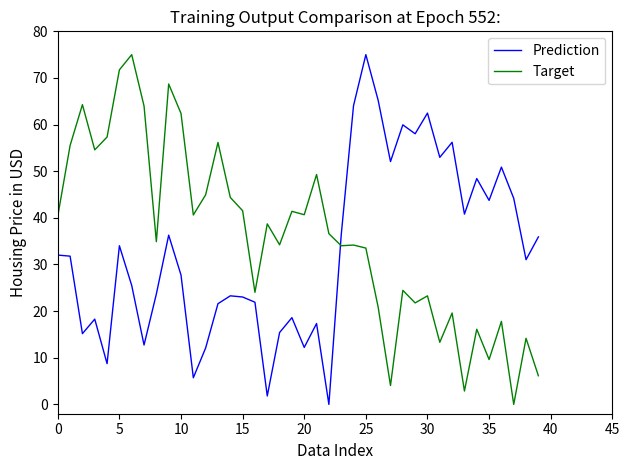

True or false: Target and Prediction cross at least once.

True